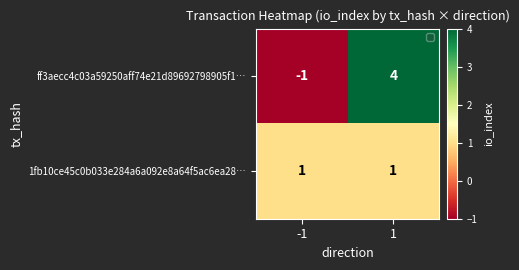

Reading right to left, extract all data points from this chart.

ff3aecc4c03a59250aff74e21d89692798905f1…: 1=4	-1=-1
1fb10ce45c0b033e284a6a092e8a64f5ac6ea28…: 1=1	-1=1